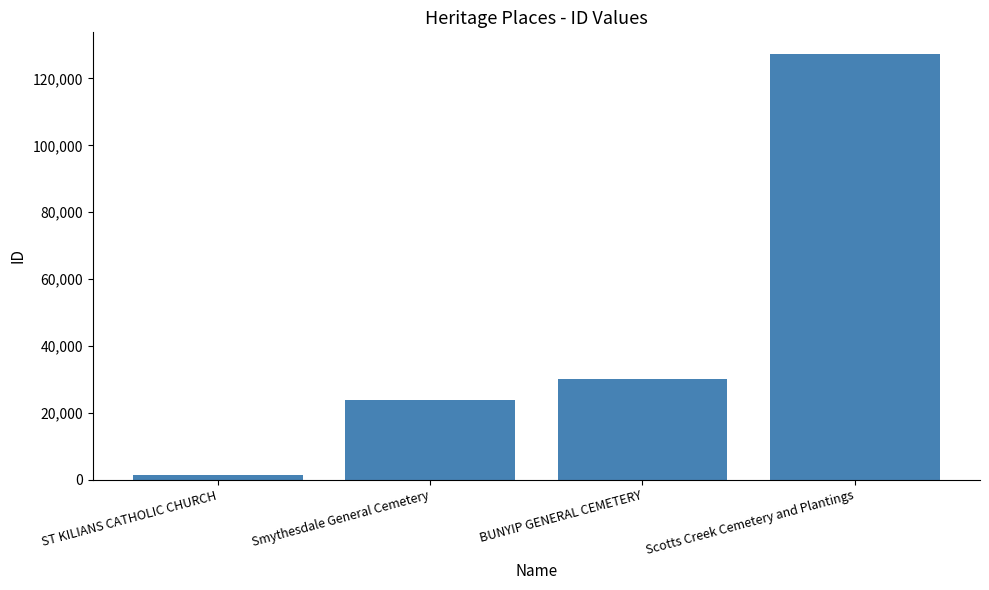

What is the value of the 3rd bar from the left?

29973